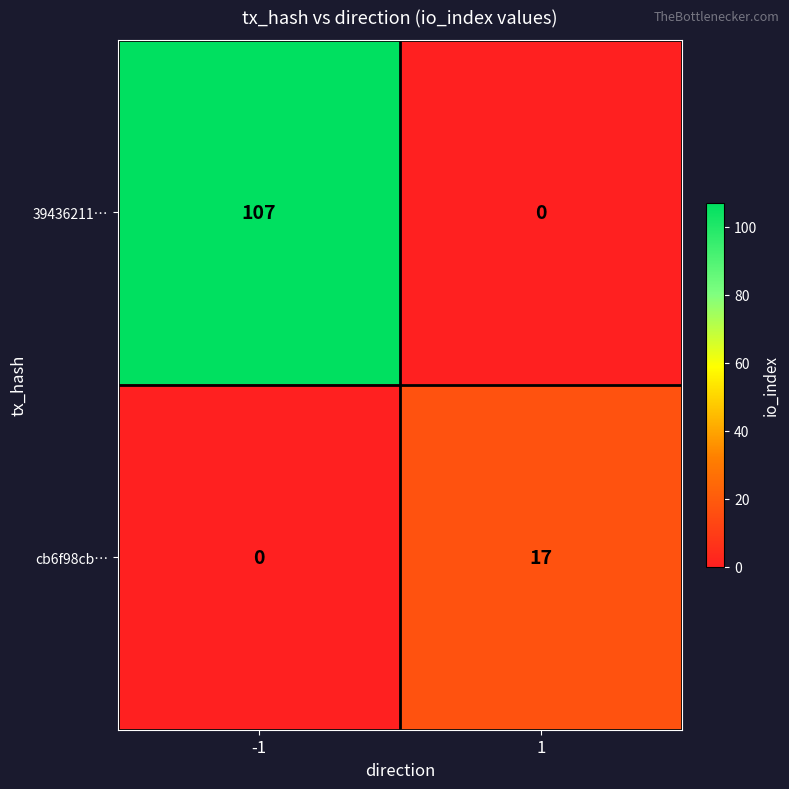

Reading left to right, transcribe all the data shown in this chart.

39436211…: -1=107	1=0
cb6f98cb…: -1=0	1=17